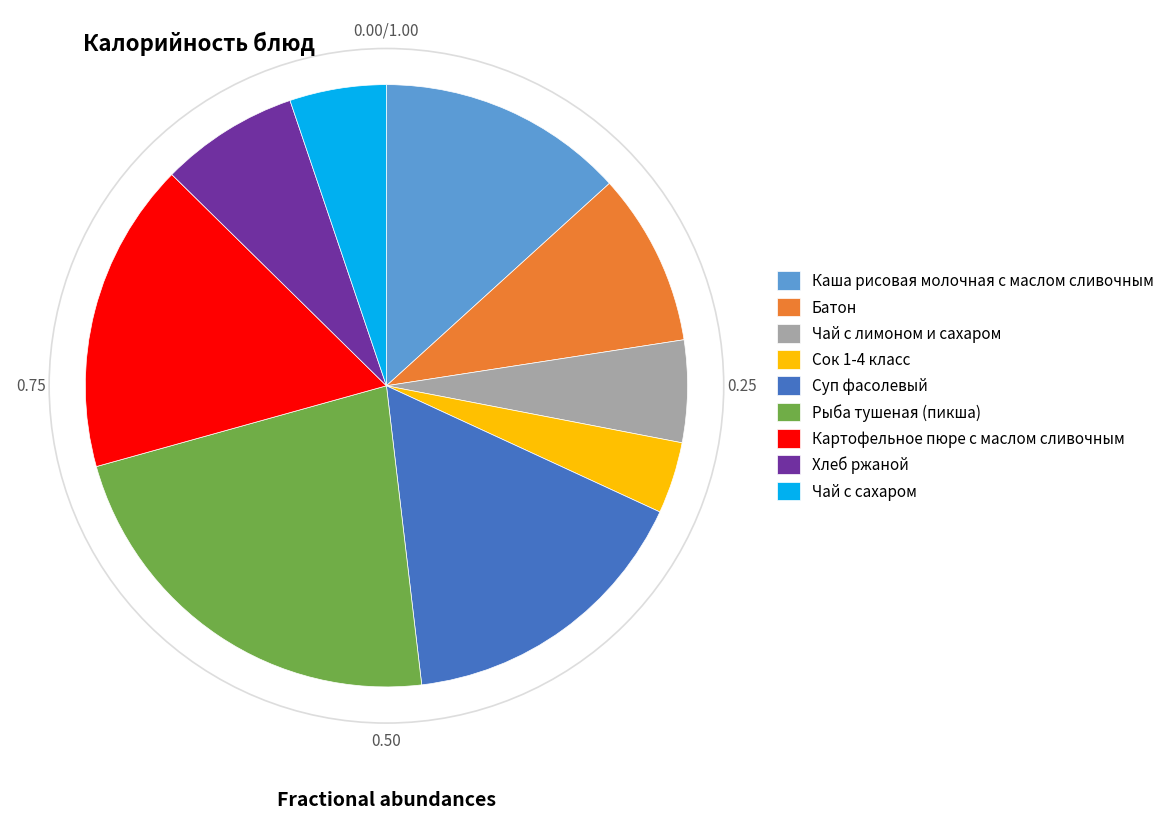

Combined, do Рыба тушеная (пикша) and Чай с лимоном и сахаром account for over 50%?

No